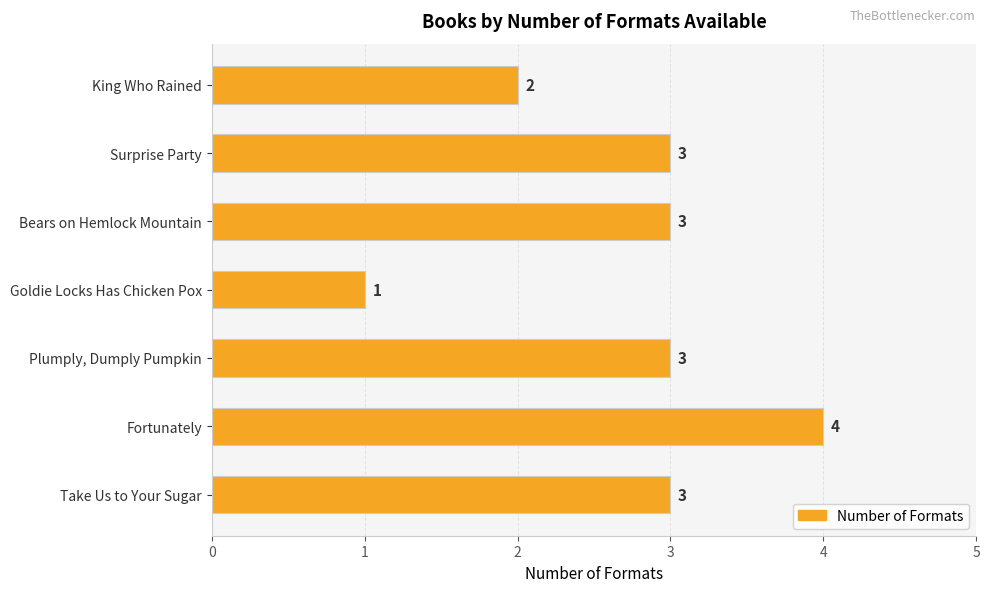

Reading top to bottom, what are all the values shown in this chart?

King Who Rained=2	Surprise Party=3	Bears on Hemlock Mountain=3	Goldie Locks Has Chicken Pox=1	Plumply, Dumply Pumpkin=3	Fortunately=4	Take Us to Your Sugar=3